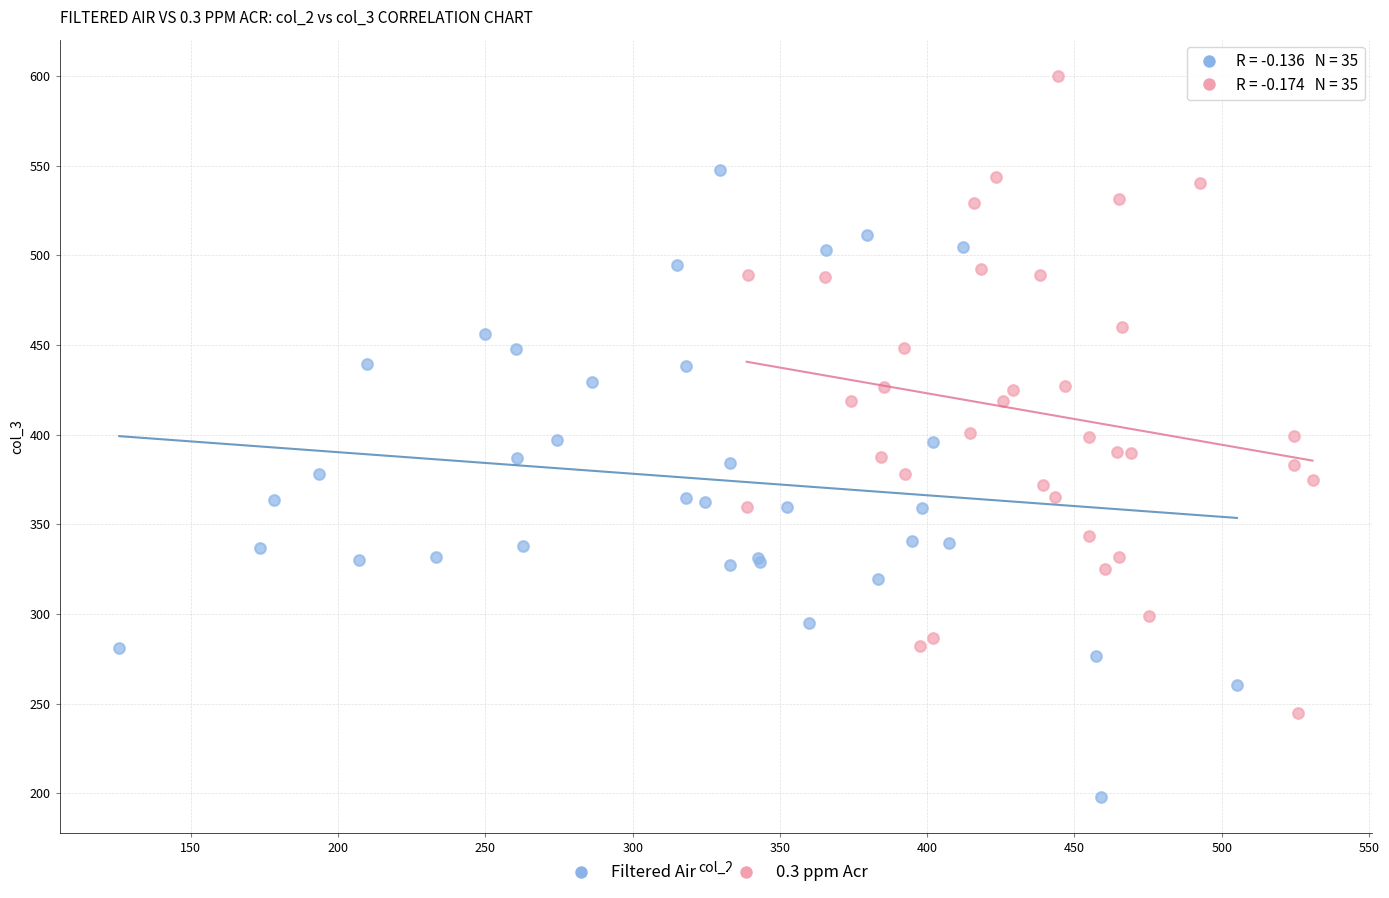

Which series contains the lowest Y value?

Filtered Air